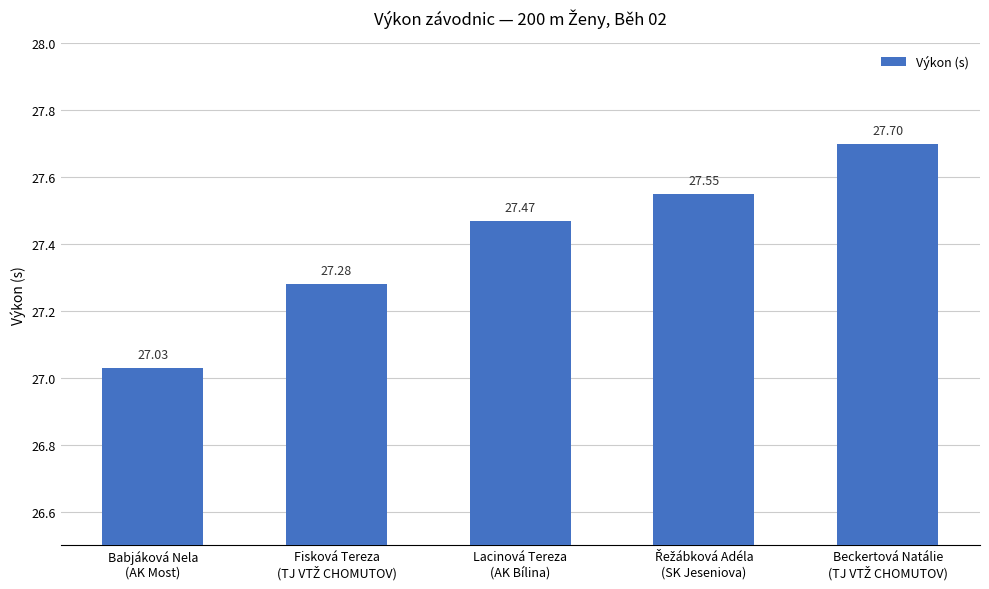

Are the bars horizontal?

No